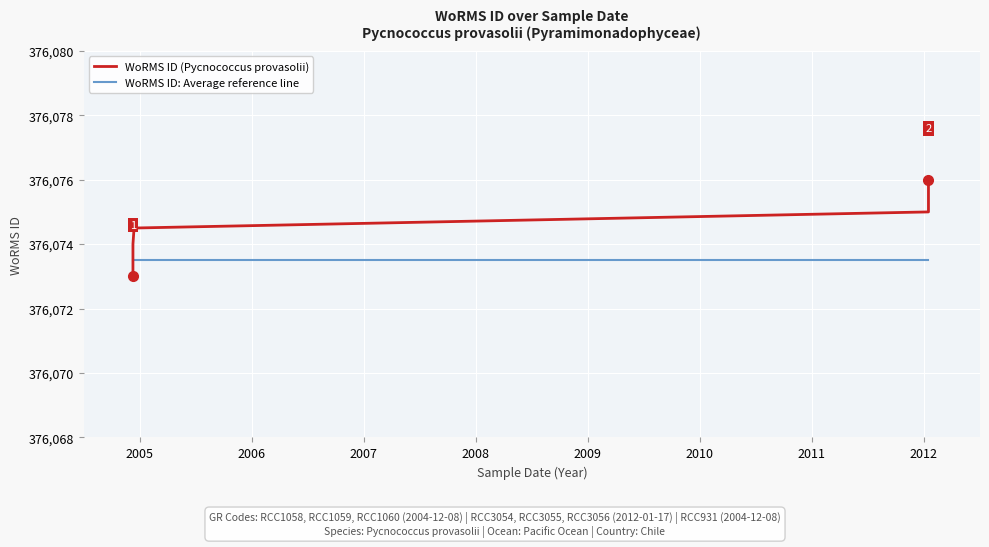

Which series has the largest range (max minus min)?

WoRMS ID (Pycnococcus provasolii)